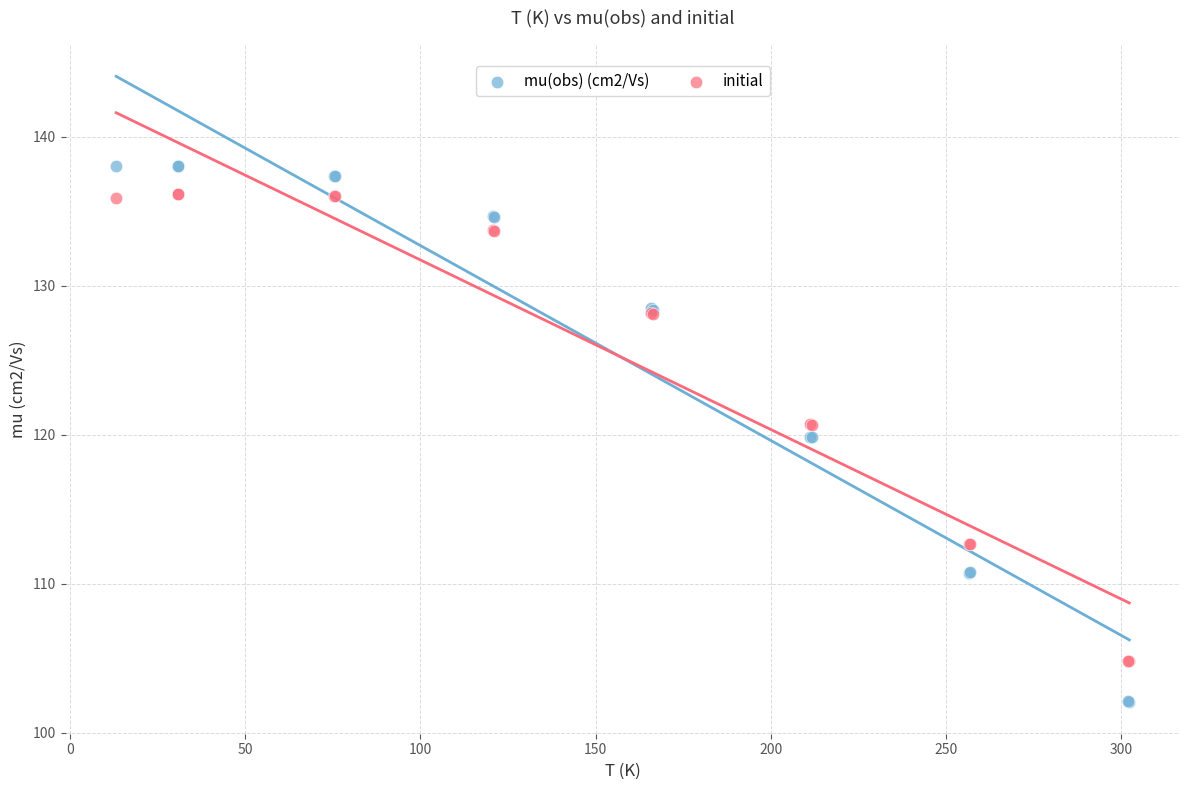

Which series contains the highest Y value?

mu(obs) (cm2/Vs)